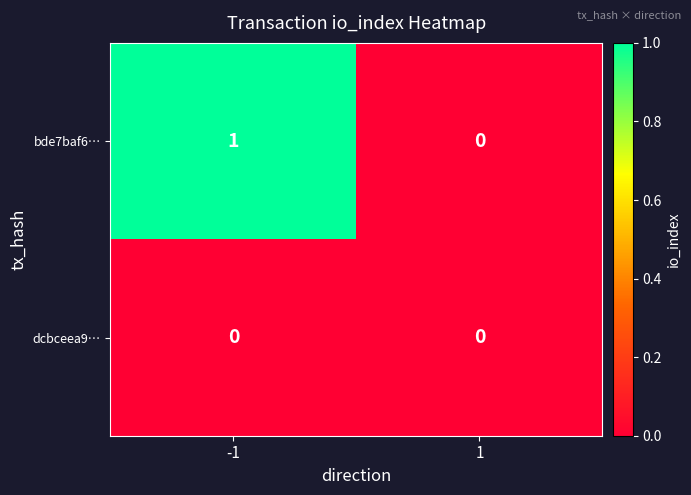

Count the number of categories in the chart.

2